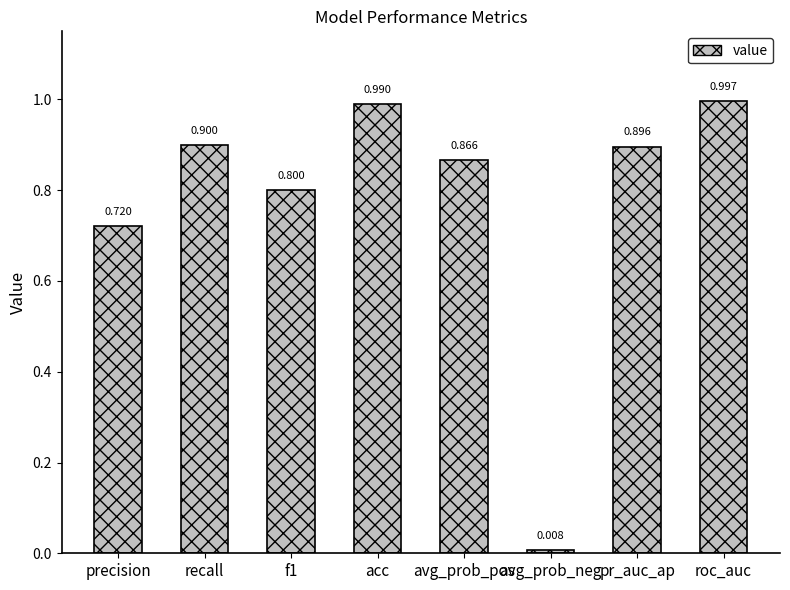

Which has a higher value, recall or f1?

recall